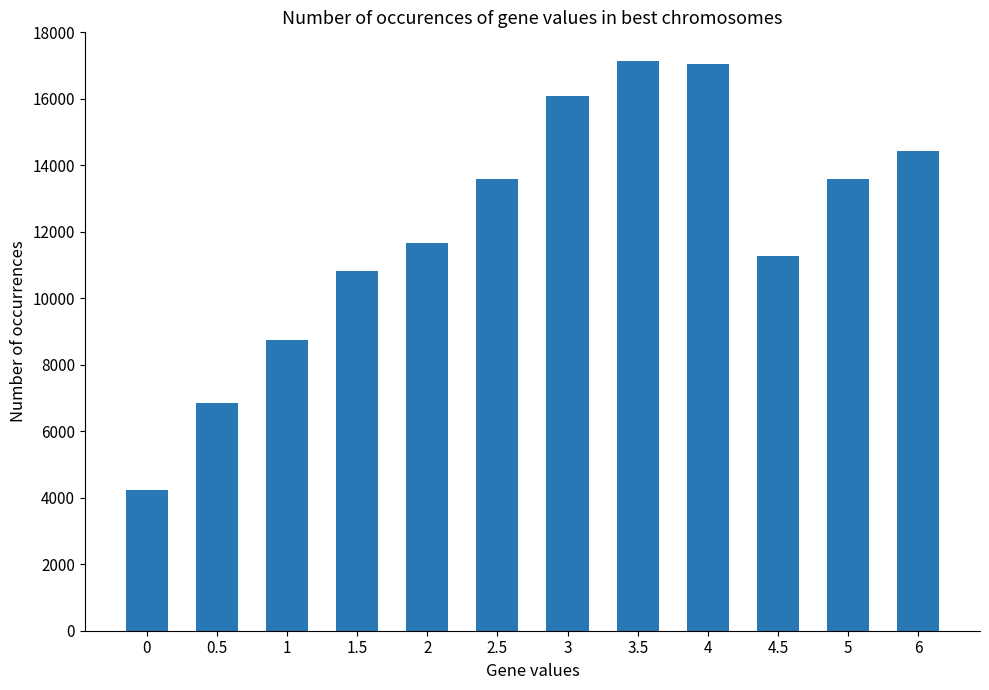

What is the maximum value shown in the chart?

17130